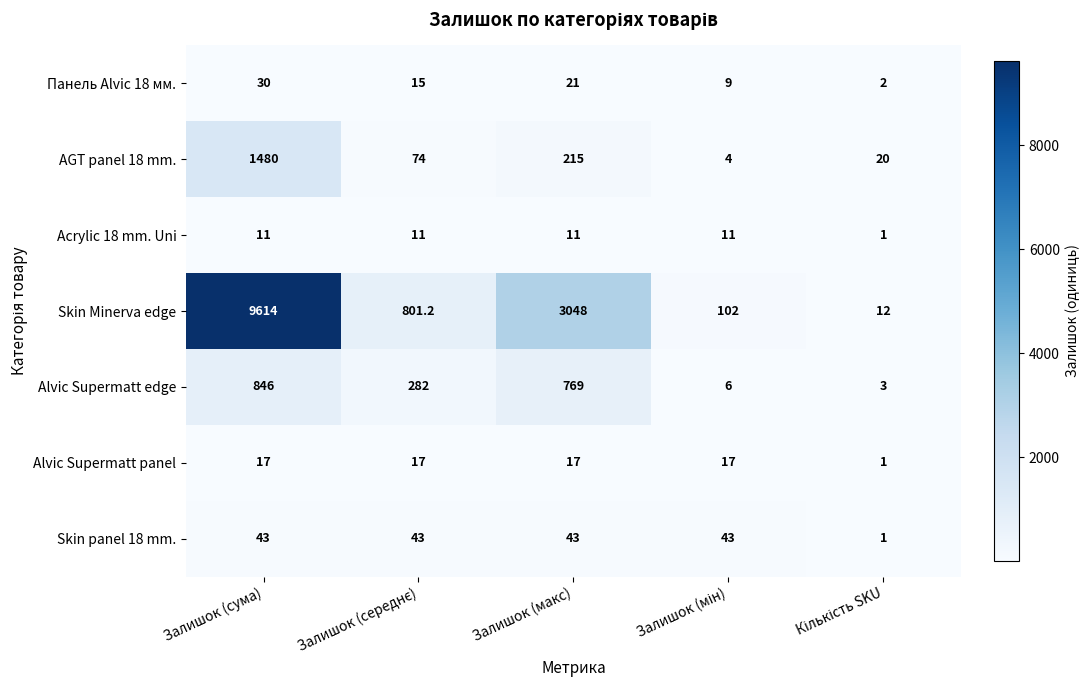

The Панель Alvic 18 мм. series shows 37.8 at Залишок (макс). True or false?

False